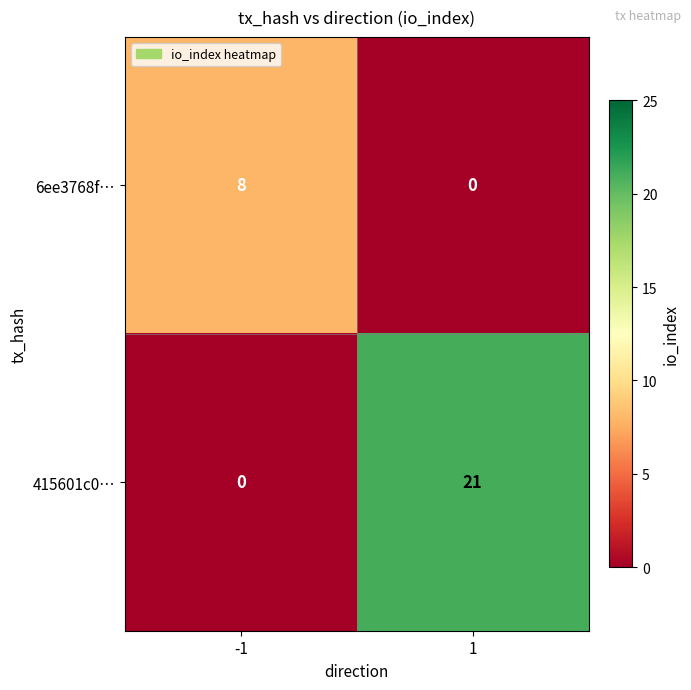

Which series changed the most between -1 and 1?

415601c0…